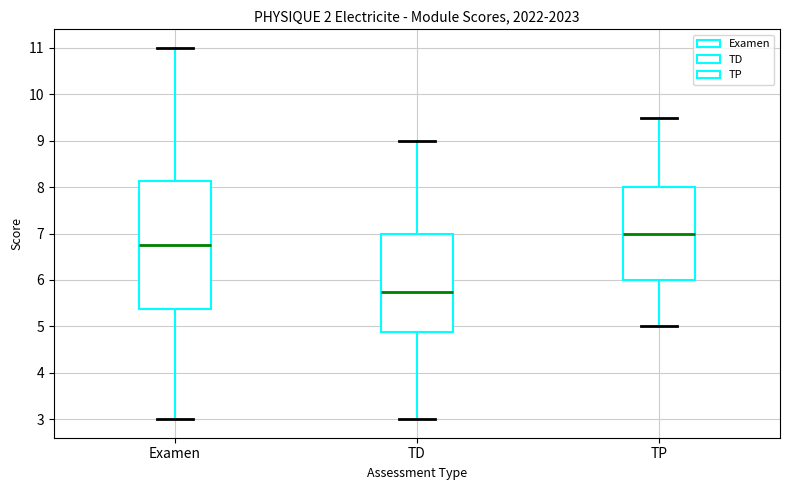

Which box's median line is the lowest?

TD